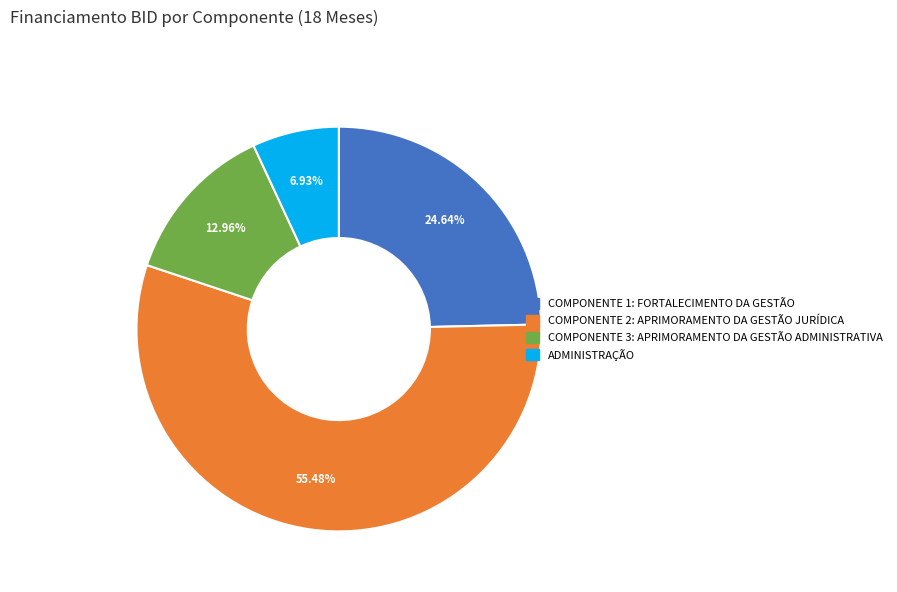

To the nearest percent, what is the difference between the largest and smallest slice percentages?

49%